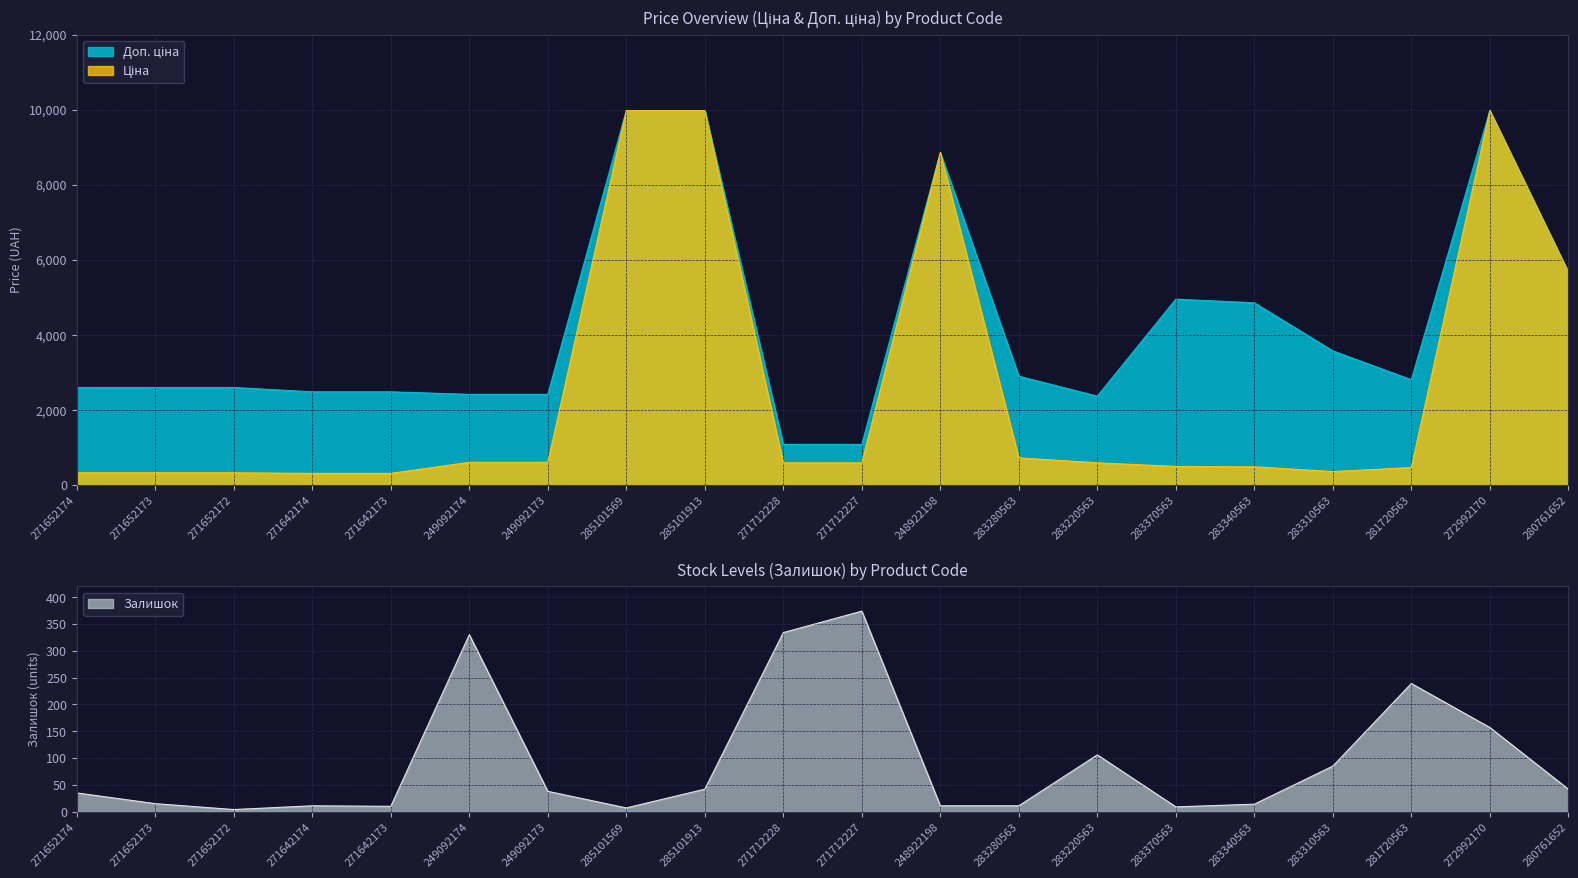

Read the Ціна value at 283220563.

591.6